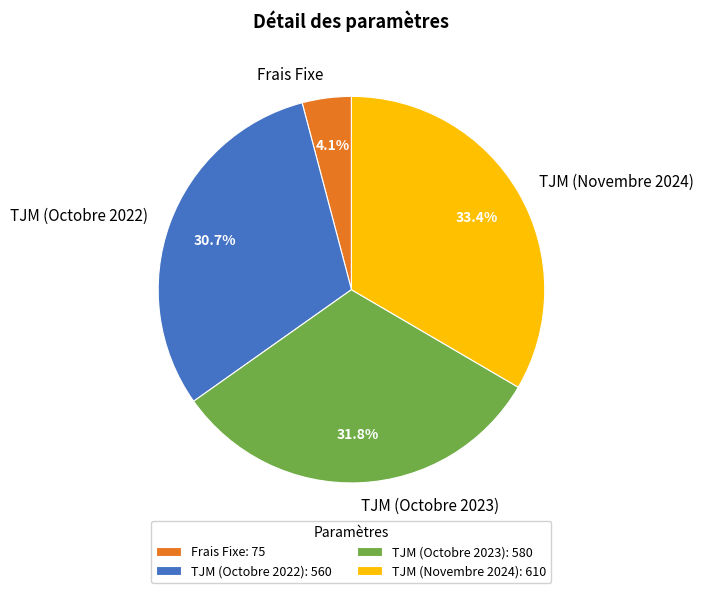

What is the smallest slice in the pie chart?

Frais Fixe